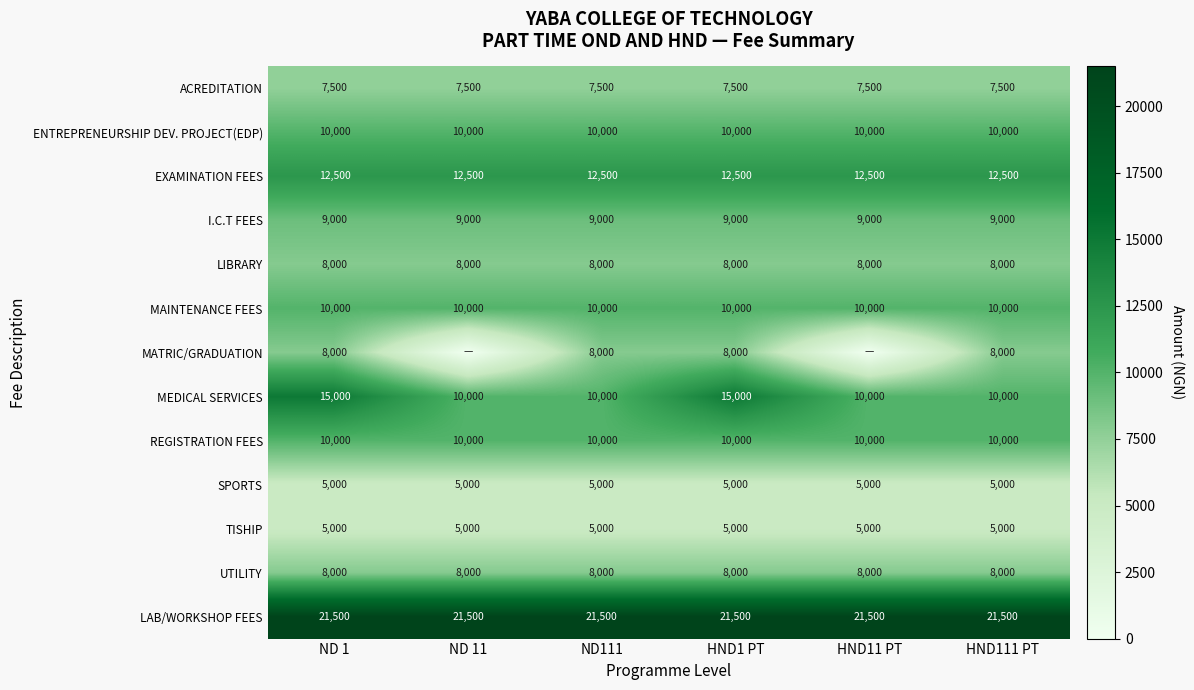

What is the maximum value for MEDICAL SERVICES?

15000